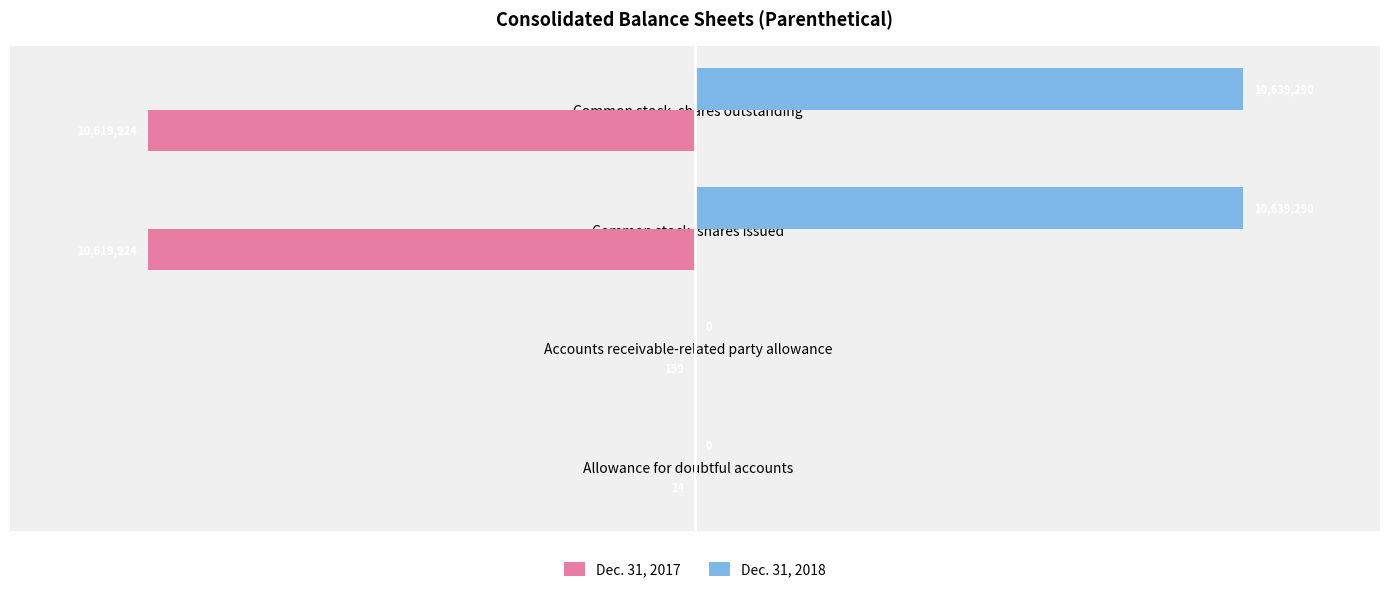

What is the sum of all Dec. 31, 2017 values?

-21240021